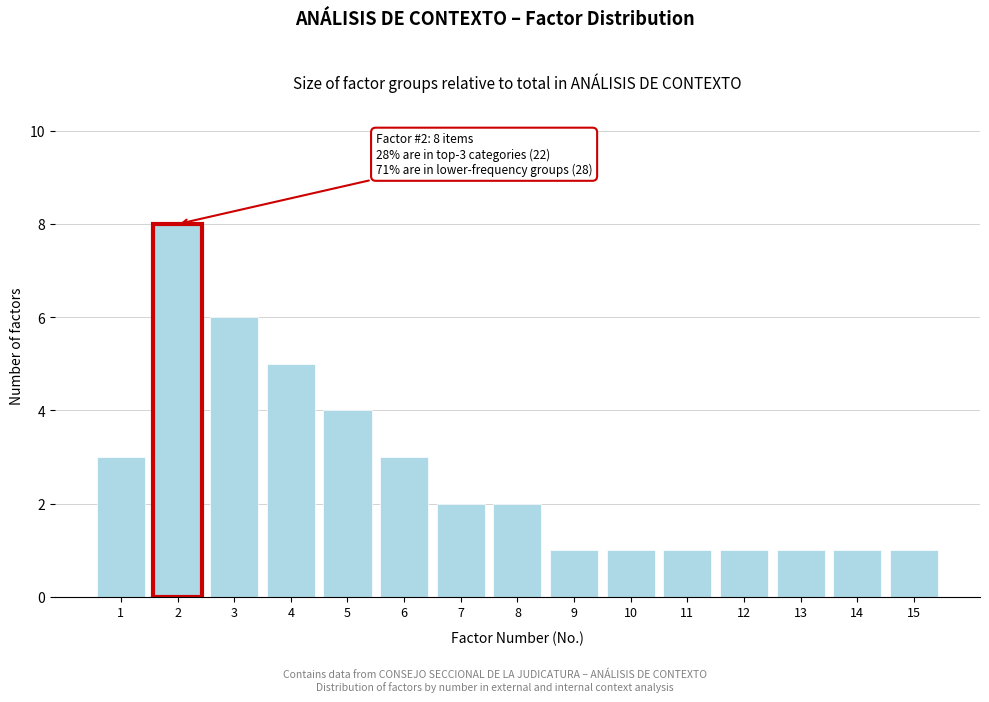

Reading left to right, what are all the values shown in this chart?

1=3	2=8	3=6	4=5	5=4	6=3	7=2	8=2	9=1	10=1	11=1	12=1	13=1	14=1	15=1